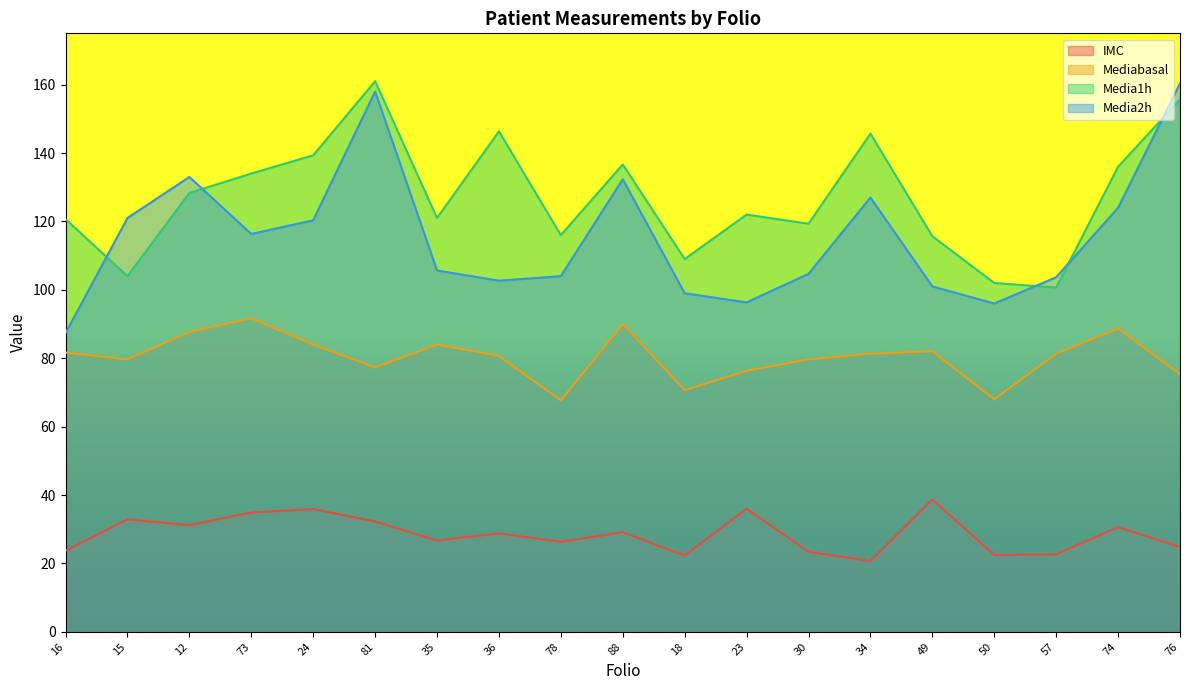

What is the difference between the Media2h values at 76 and 74?

36.3